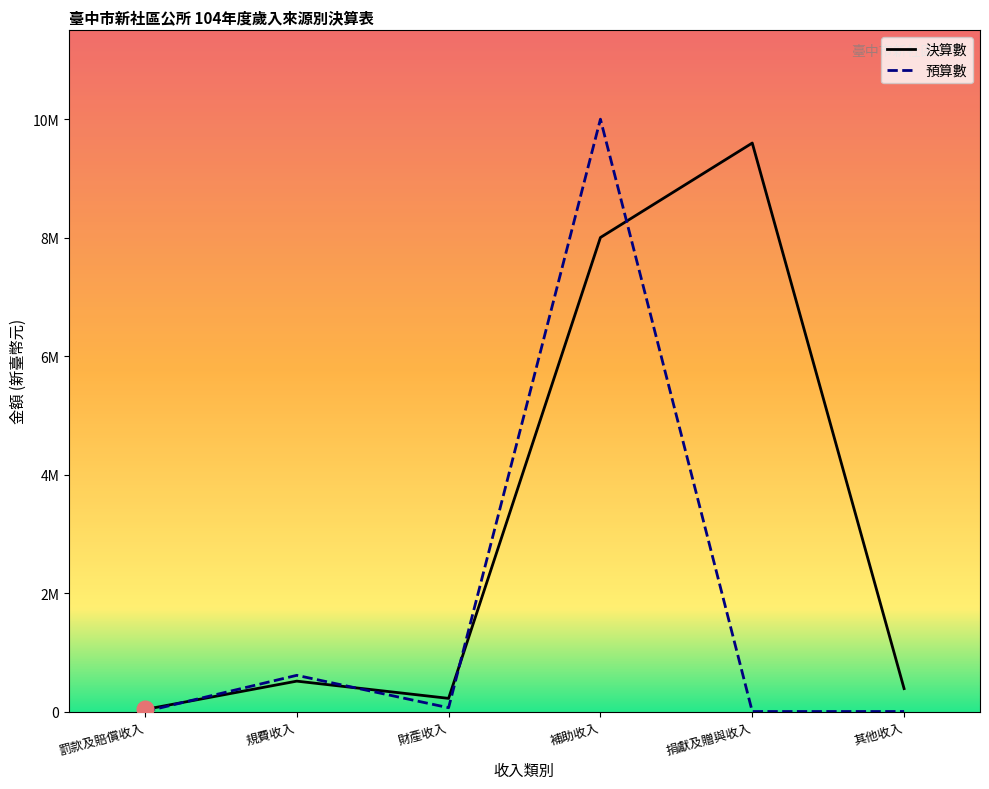

What is the label of the 4th point from the left?

補助收入